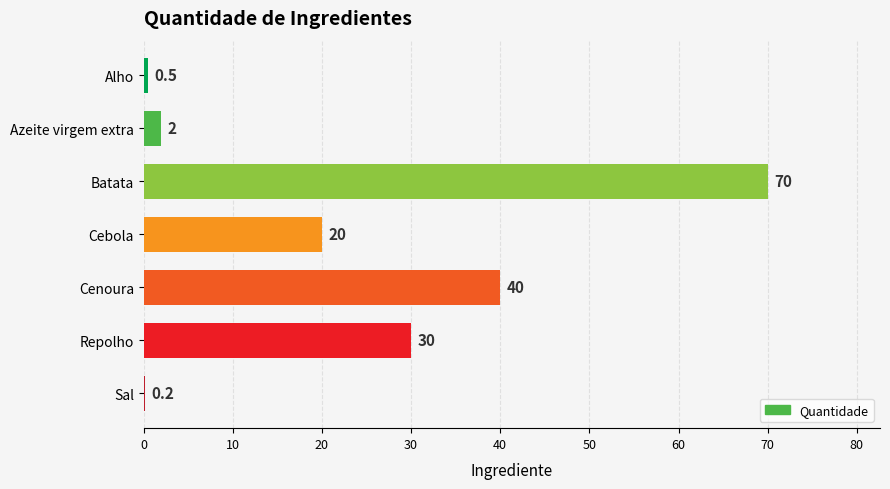

Reading top to bottom, what are all the values shown in this chart?

Alho=0.5	Azeite virgem extra=2.0	Batata=70.0	Cebola=20.0	Cenoura=40.0	Repolho=30.0	Sal=0.2